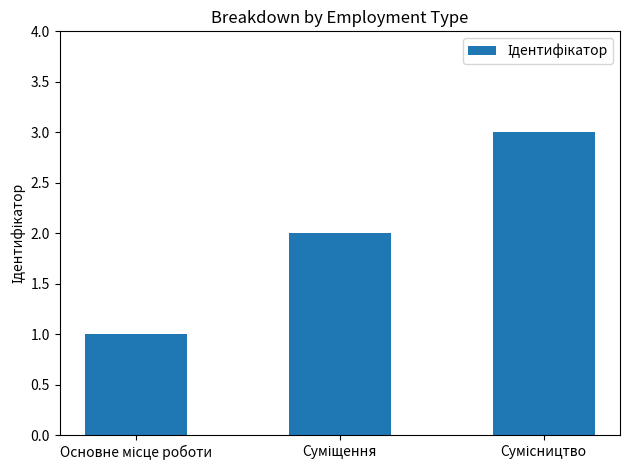

How many bars are there in total?

3